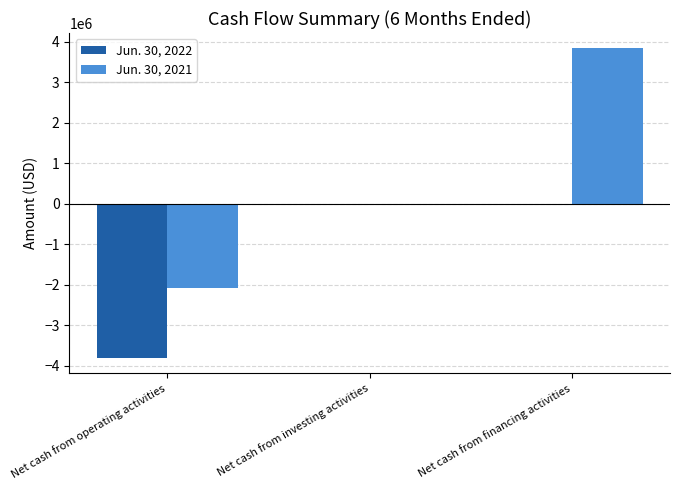

What are all the series names shown in the legend?

Jun. 30, 2022, Jun. 30, 2021